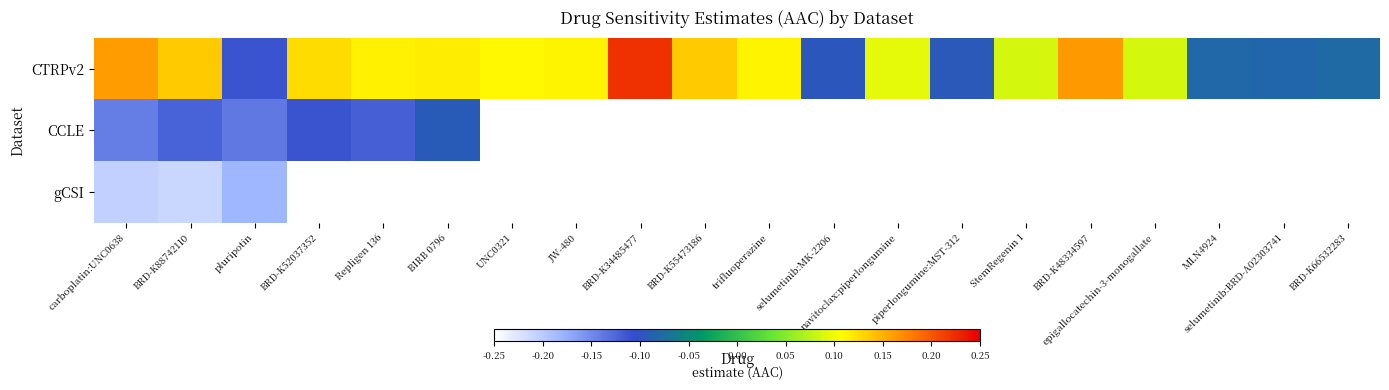

Between BRD-K52037352 and BRD-K55473186, which series saw the biggest shift?

CTRPv2